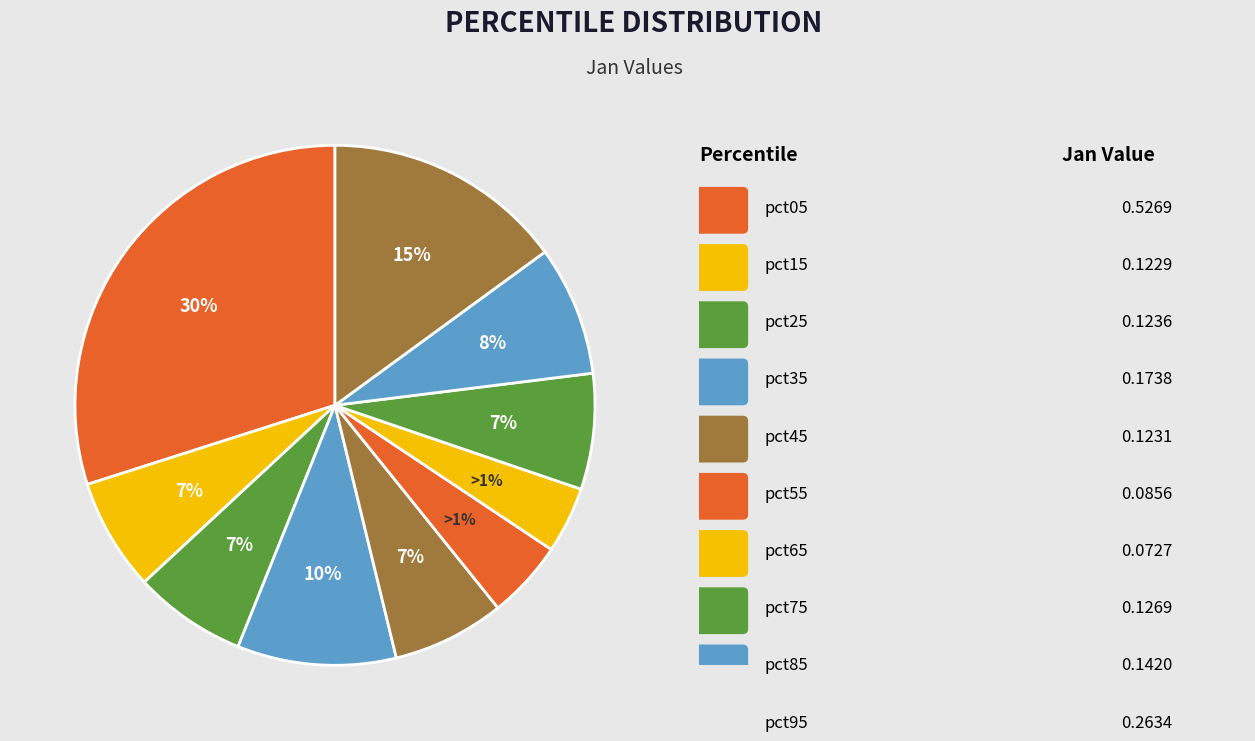

Combined, do pct05 and pct25 account for over 50%?

No